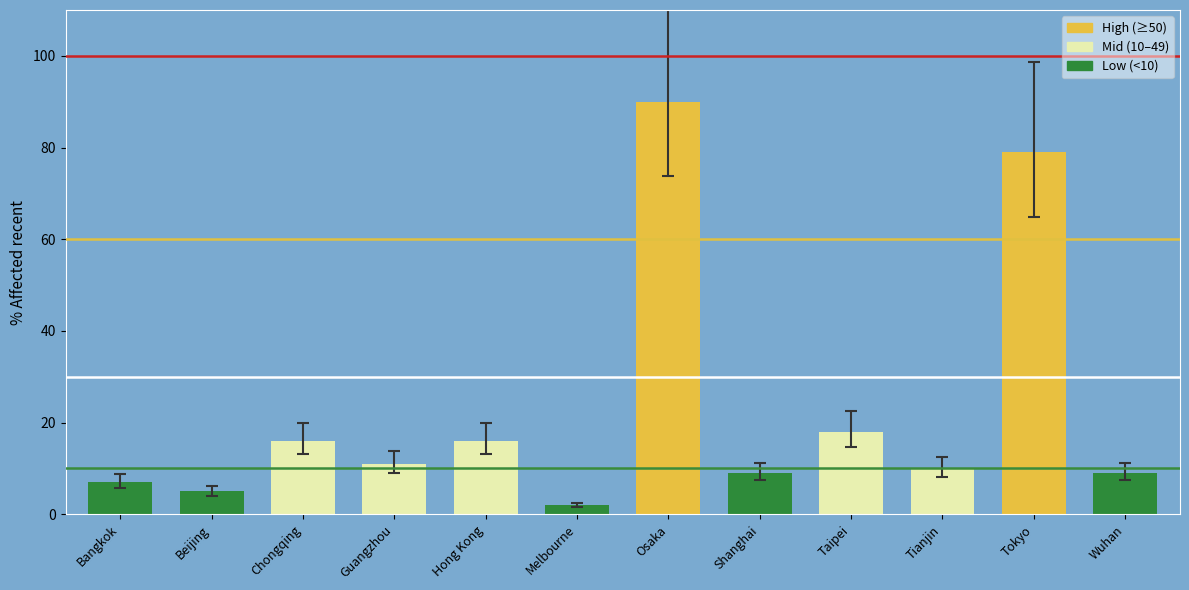

True or false: the data shows 16 at Chongqing.

True